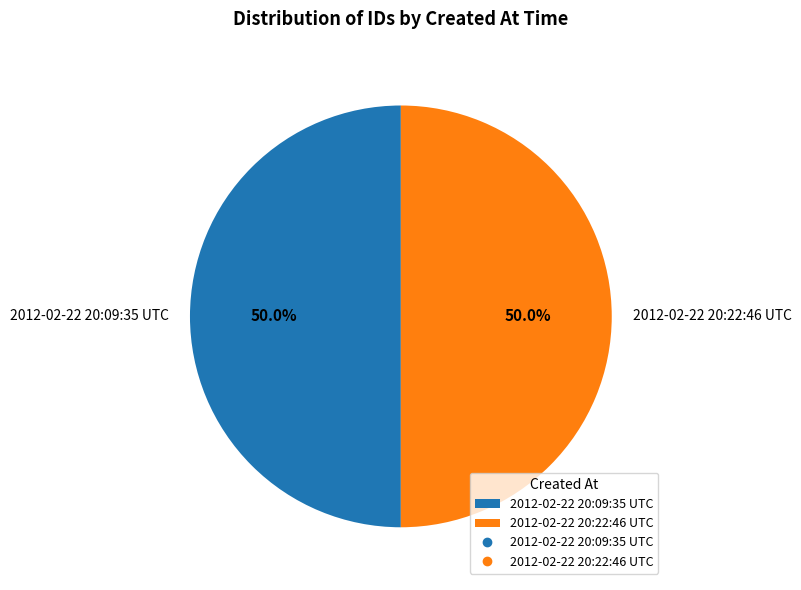

To the nearest percent, what is the average slice percentage?

50%